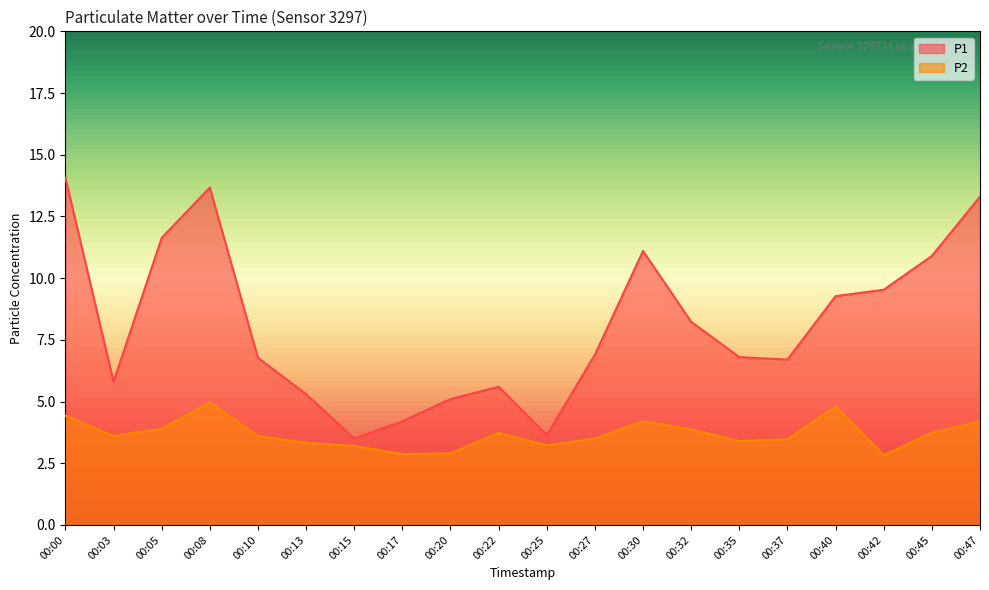

True or false: P1 and P2 cross at least once.

False